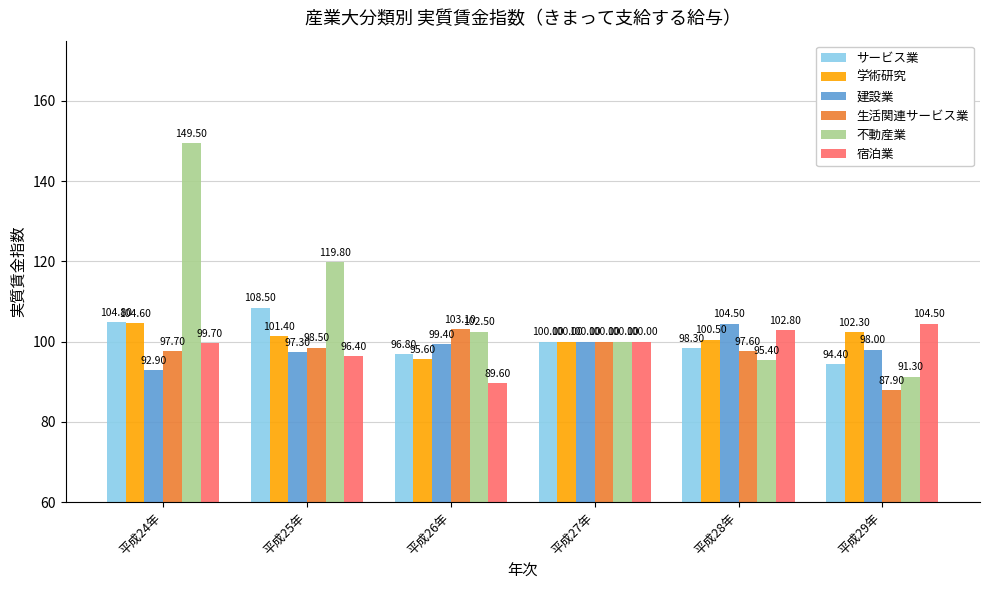

What is the value of the 宿泊業 bar at the 2nd from the left?

96.4